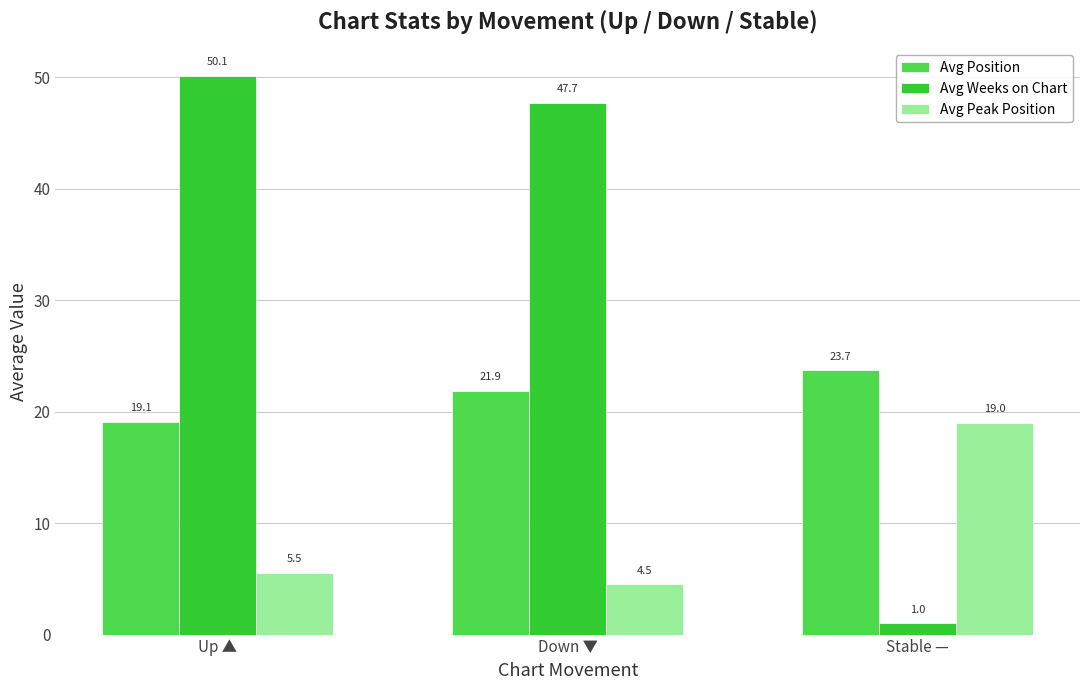

How many groups of bars are there?

3